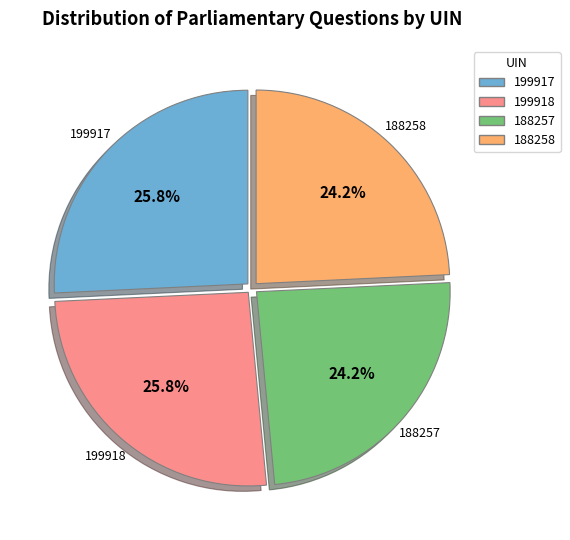

How much of the chart is everything except 188257?

75.8%